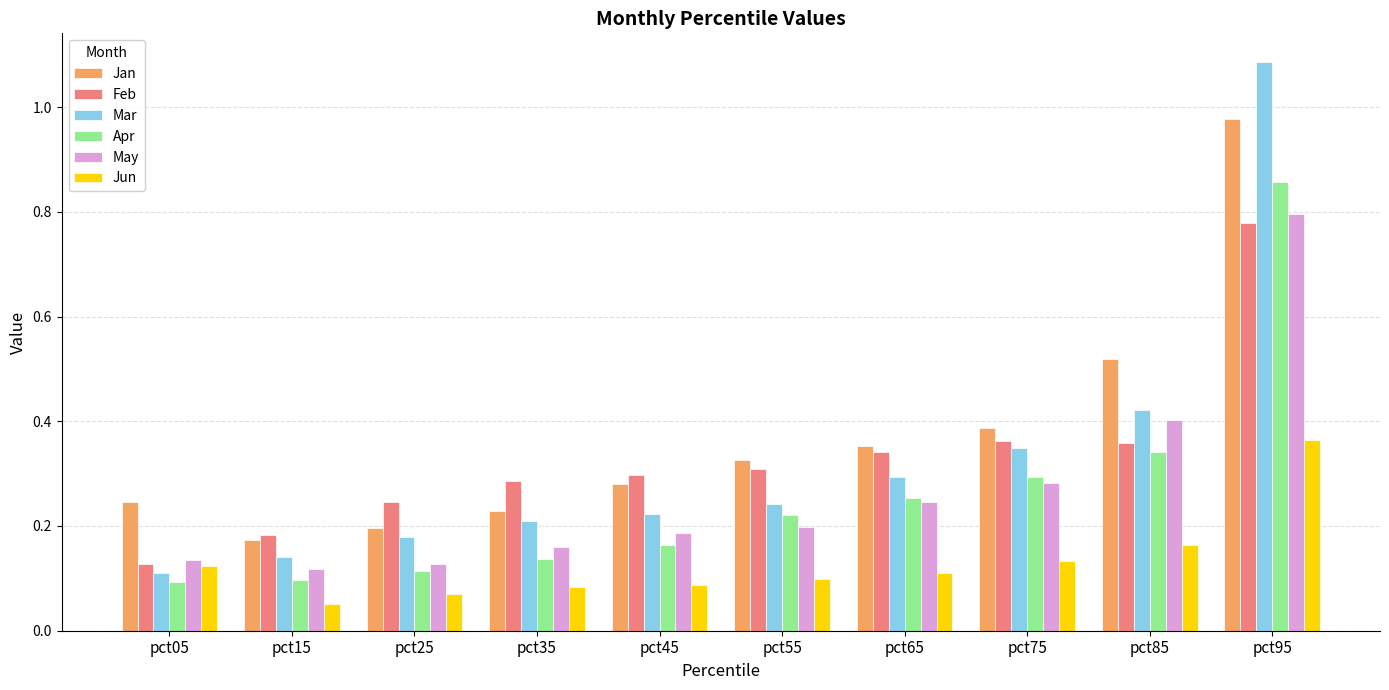

What are all the series names shown in the legend?

Jan, Feb, Mar, Apr, May, Jun